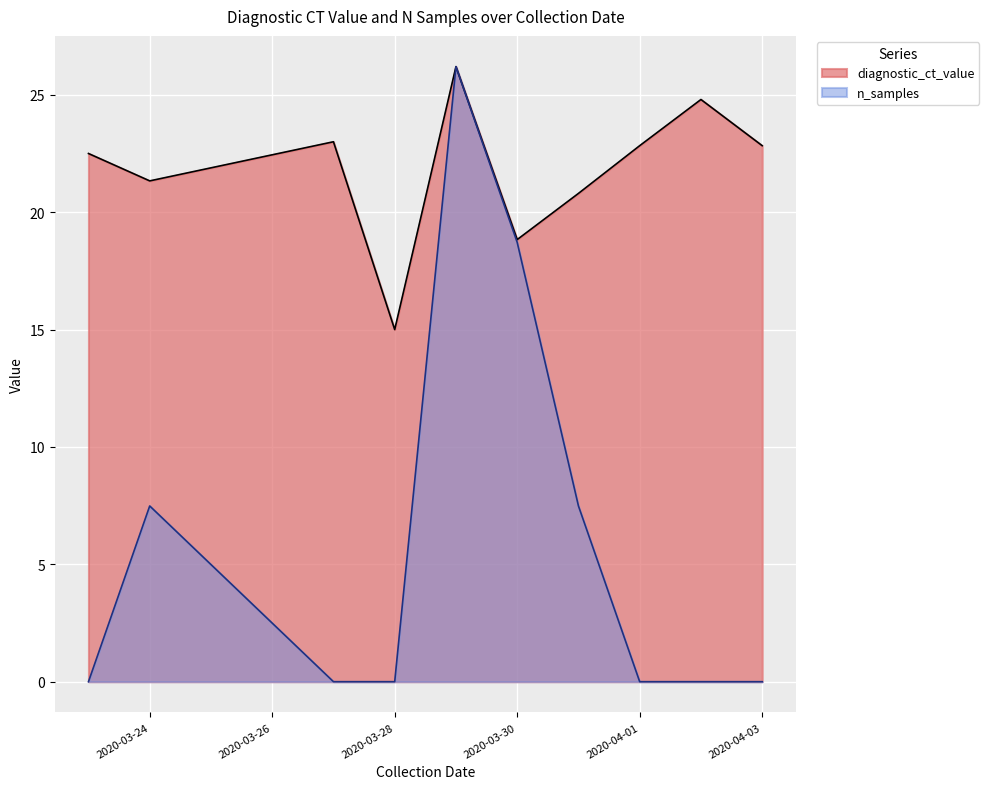

Rank the series at 2020-03-28 from highest to lowest value.

diagnostic_ct_value, n_samples